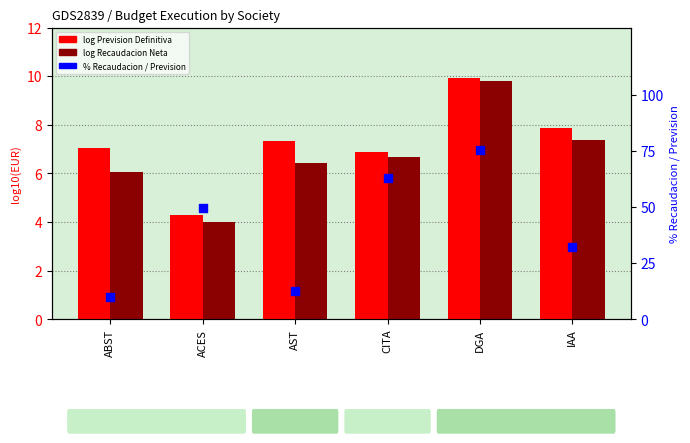

What is the total value across all series at ACES?

57.8